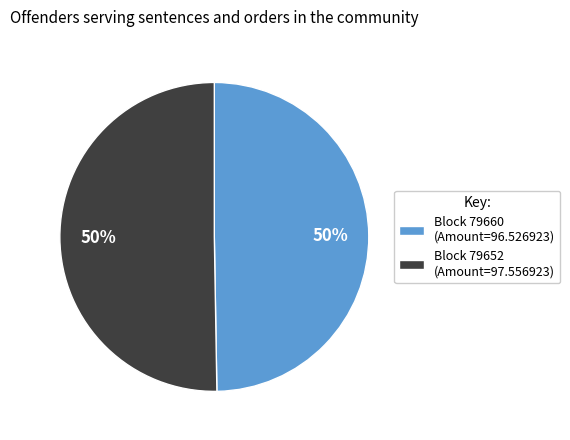

How many slices are in this pie chart?

2